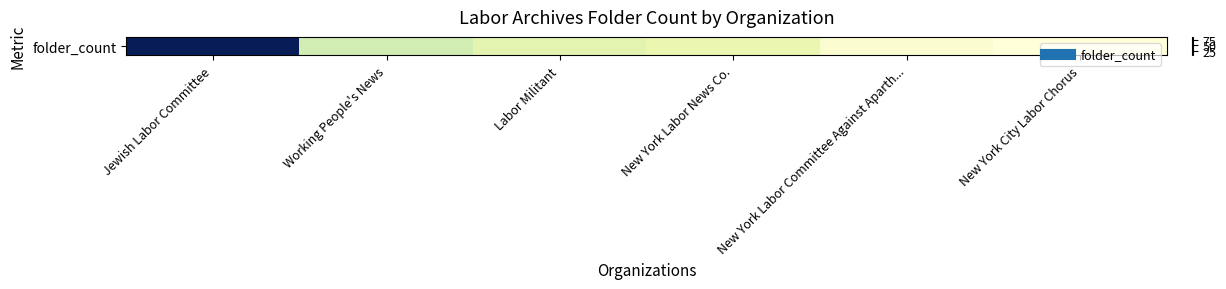

How many values exceed 18?

2